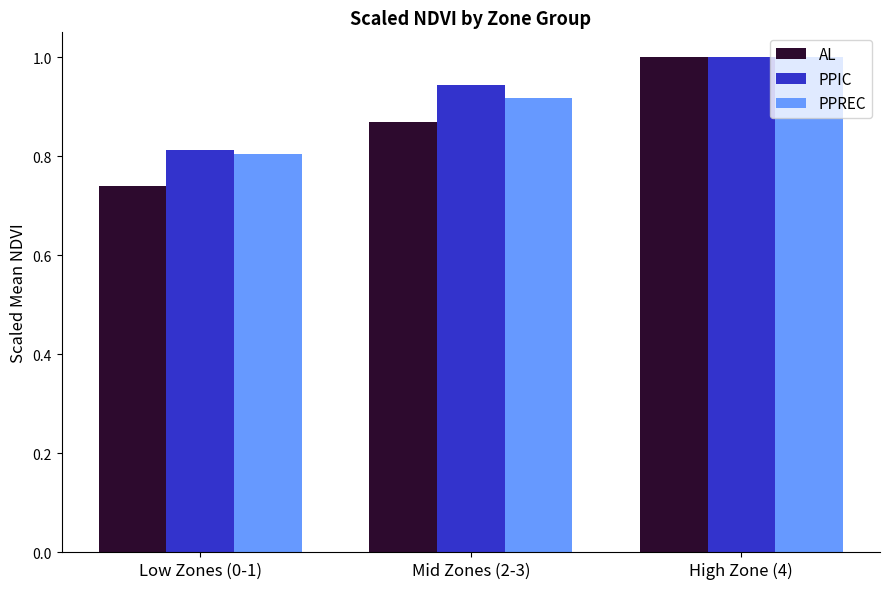

Where is PPIC nearest to the value 0?

Low Zones (0-1)